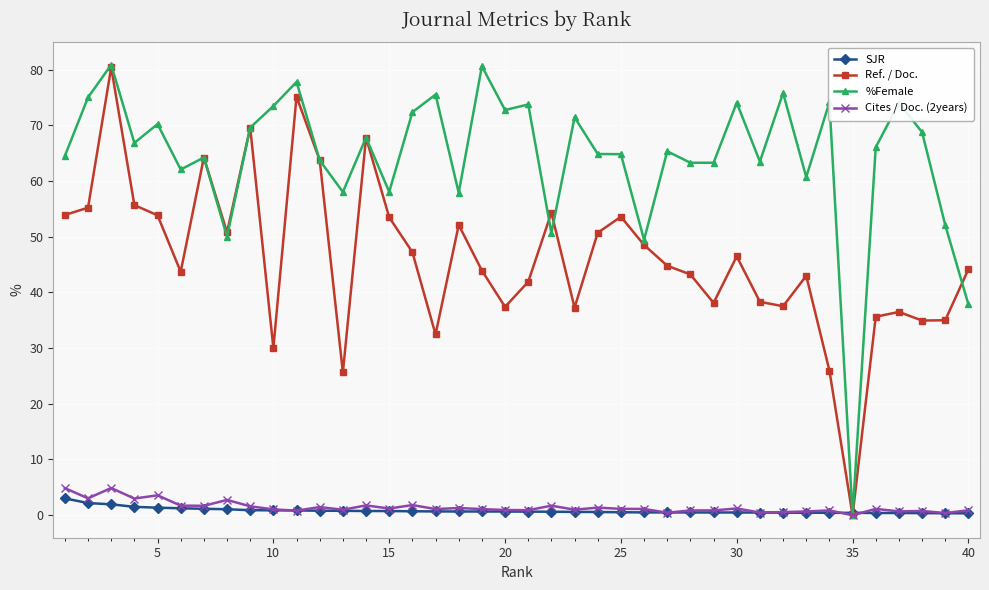

What is the value of the %Female point at the 4th from the left?

66.8